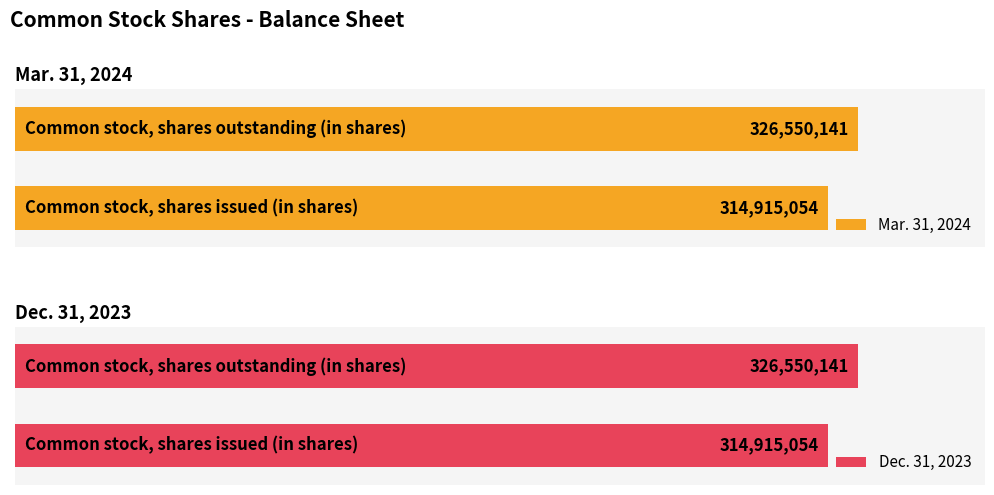

What is the maximum value for Mar. 31, 2024?

326550141